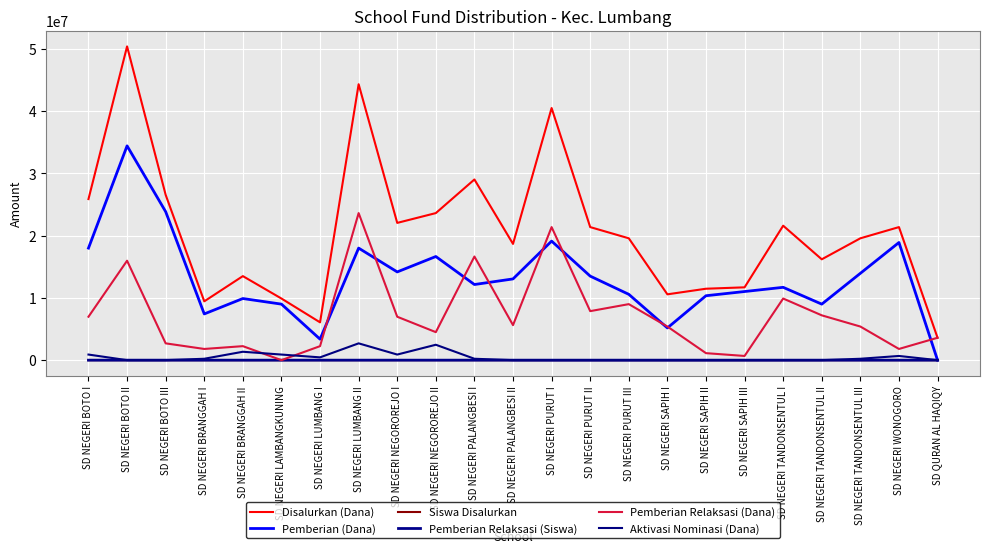

Is it true that Disalurkan (Dana) equals 17020224 at SD NEGERI SAPIH I?

False